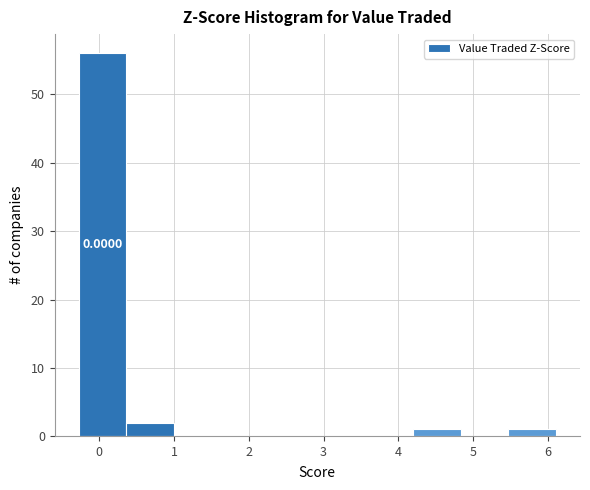

Over which range of the x-axis is the bar tallest?

-0.3 to 0.4